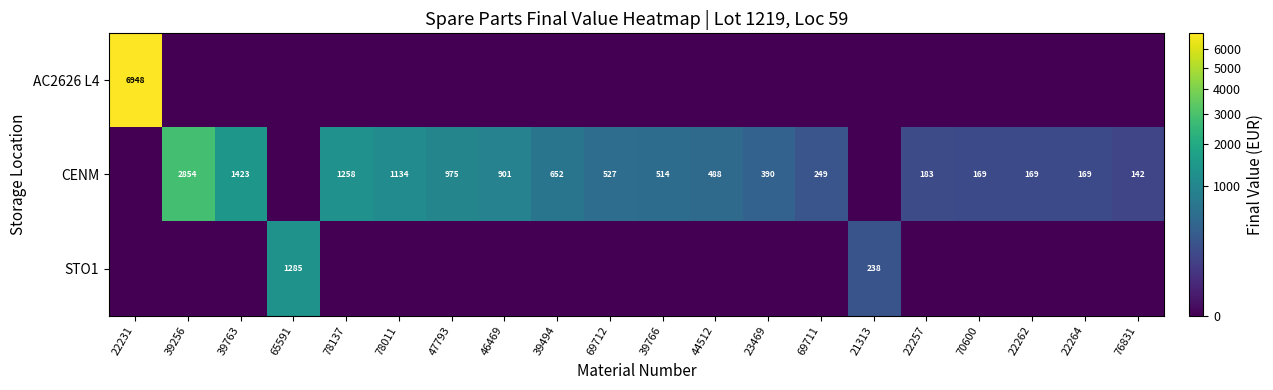

What is the total value across all series at 39256?

2853.7